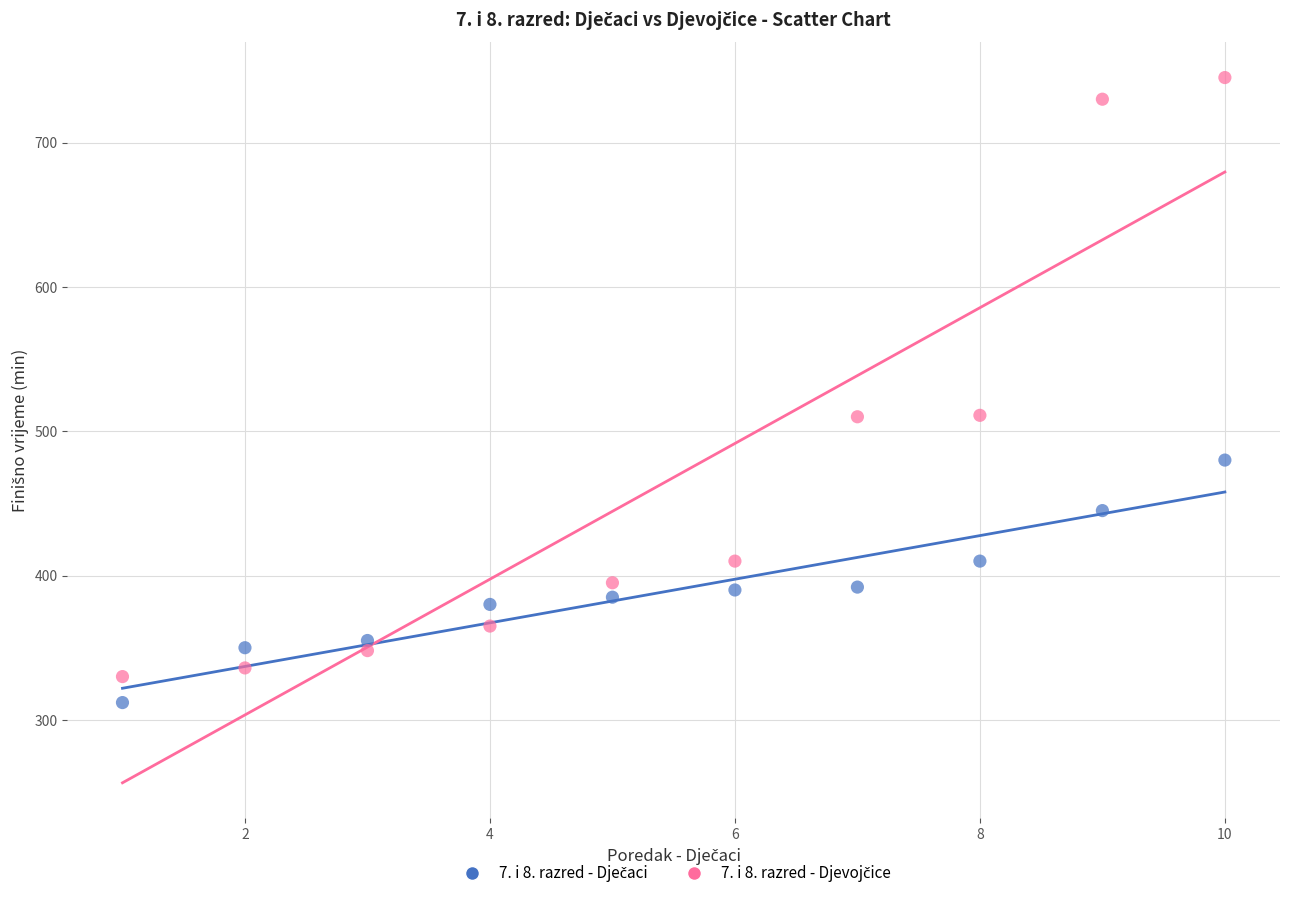

Across all data points, what is the range of Y values (max minus min)?

433